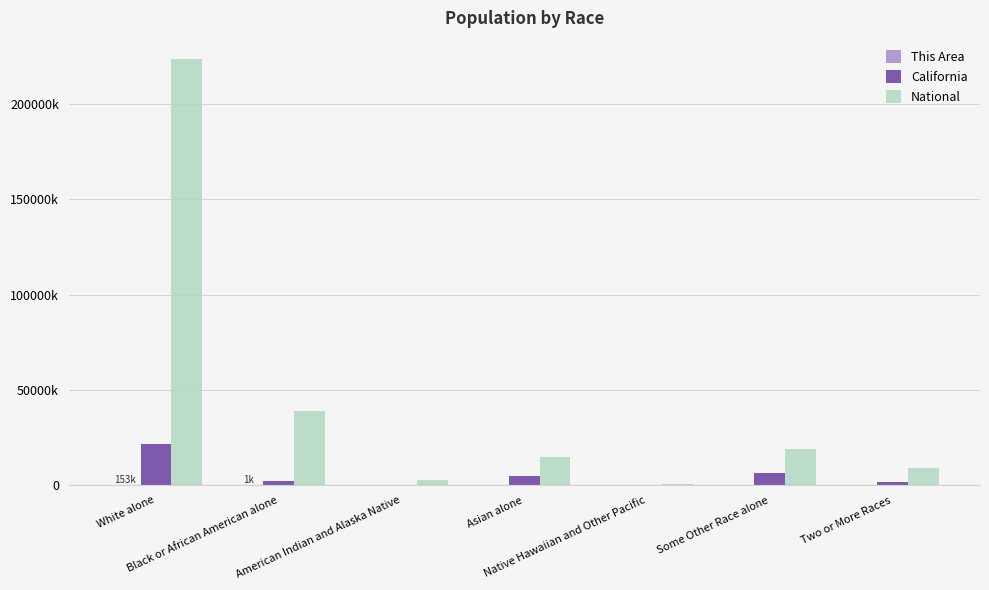

Are the bars grouped side by side (vs. stacked)?

Yes